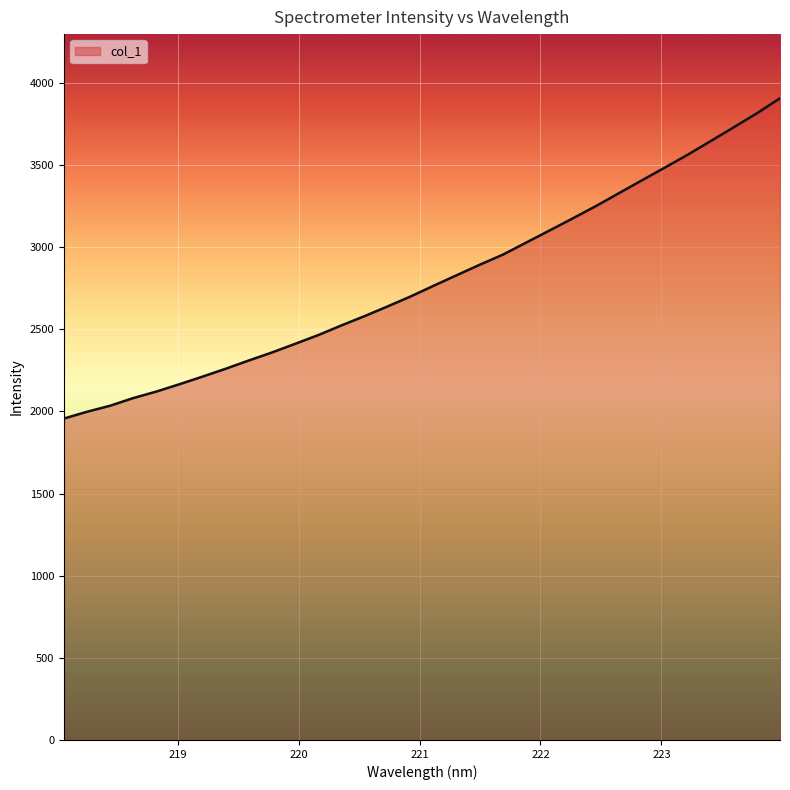

What is the maximum value shown in the chart?

3906.2